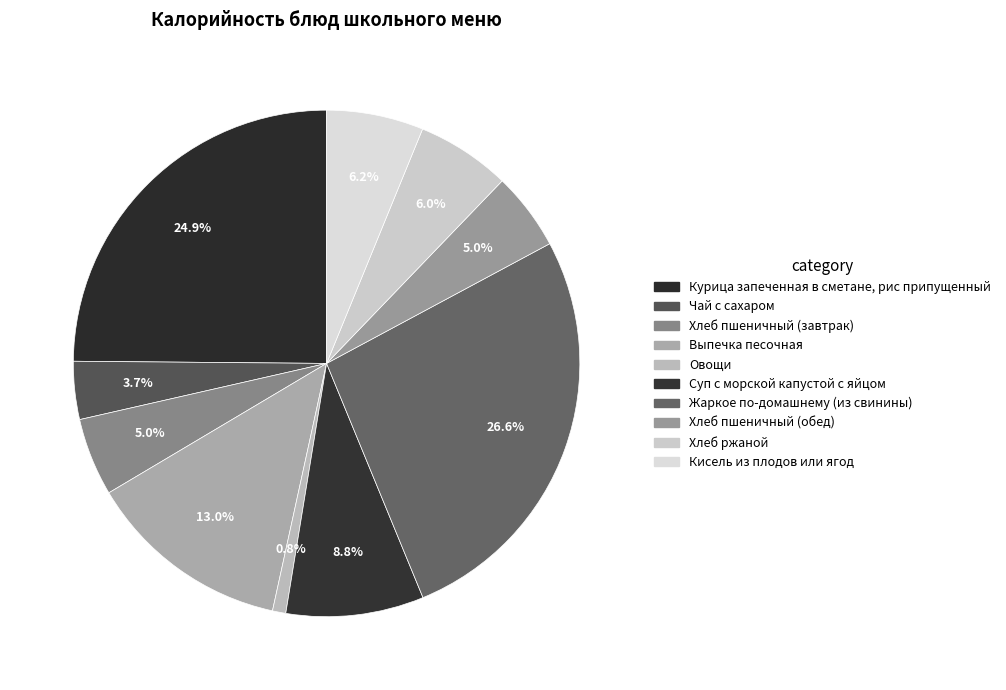

How many segments does this pie chart have?

10